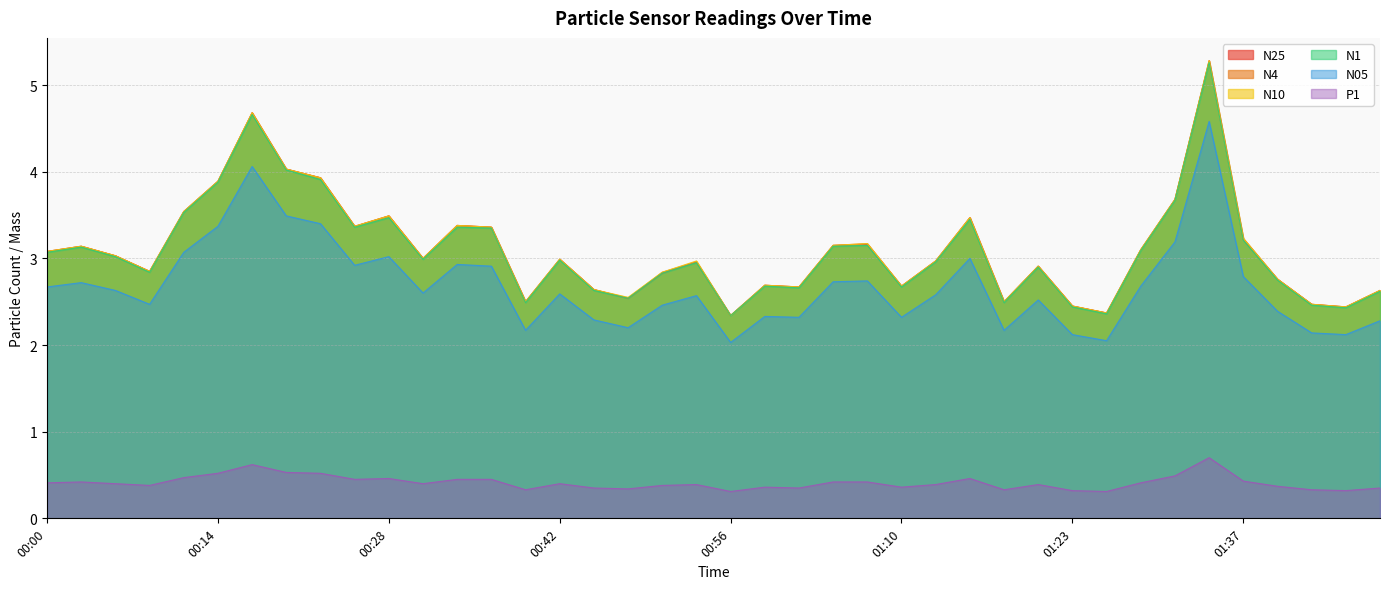

Reading left to right, extract all data points from this chart.

N25: 00:00=3.1	00:03=3.1	00:06=3.0	00:08=2.9	00:11=3.5	00:14=3.9	00:17=4.7	00:20=4.0	00:22=3.9	00:25=3.4	00:28=3.5	00:31=3.0	00:33=3.4	00:36=3.4	00:39=2.5	00:42=3.0	00:44=2.6	00:47=2.5	00:50=2.8	00:53=3.0	00:56=2.3	00:58=2.7	01:01=2.7	01:04=3.1	01:07=3.2	01:10=2.7	01:12=3.0	01:15=3.5	01:18=2.5	01:21=2.9	01:23=2.5	01:26=2.4	01:29=3.1	01:32=3.7	01:35=5.3	01:37=3.2	01:40=2.8	01:43=2.5	01:46=2.4	01:49=2.6
N4: 00:00=3.1	00:03=3.1	00:06=3.0	00:08=2.9	00:11=3.5	00:14=3.9	00:17=4.7	00:20=4.0	00:22=3.9	00:25=3.4	00:28=3.5	00:31=3.0	00:33=3.4	00:36=3.4	00:39=2.5	00:42=3.0	00:44=2.6	00:47=2.5	00:50=2.8	00:53=3.0	00:56=2.3	00:58=2.7	01:01=2.7	01:04=3.1	01:07=3.2	01:10=2.7	01:12=3.0	01:15=3.5	01:18=2.5	01:21=2.9	01:23=2.5	01:26=2.4	01:29=3.1	01:32=3.7	01:35=5.3	01:37=3.2	01:40=2.8	01:43=2.5	01:46=2.4	01:49=2.6
N10: 00:00=3.1	00:03=3.1	00:06=3.0	00:08=2.9	00:11=3.5	00:14=3.9	00:17=4.7	00:20=4.0	00:22=3.9	00:25=3.4	00:28=3.5	00:31=3.0	00:33=3.4	00:36=3.4	00:39=2.5	00:42=3.0	00:44=2.6	00:47=2.5	00:50=2.8	00:53=3.0	00:56=2.3	00:58=2.7	01:01=2.7	01:04=3.1	01:07=3.2	01:10=2.7	01:12=3.0	01:15=3.5	01:18=2.5	01:21=2.9	01:23=2.5	01:26=2.4	01:29=3.1	01:32=3.7	01:35=5.3	01:37=3.2	01:40=2.8	01:43=2.5	01:46=2.4	01:49=2.6
N1: 00:00=3.1	00:03=3.1	00:06=3.0	00:08=2.8	00:11=3.5	00:14=3.9	00:17=4.7	00:20=4.0	00:22=3.9	00:25=3.4	00:28=3.5	00:31=3.0	00:33=3.4	00:36=3.4	00:39=2.5	00:42=3.0	00:44=2.6	00:47=2.5	00:50=2.8	00:53=3.0	00:56=2.3	00:58=2.7	01:01=2.7	01:04=3.1	01:07=3.1	01:10=2.7	01:12=3.0	01:15=3.5	01:18=2.5	01:21=2.9	01:23=2.4	01:26=2.4	01:29=3.1	01:32=3.7	01:35=5.3	01:37=3.2	01:40=2.8	01:43=2.5	01:46=2.4	01:49=2.6
N05: 00:00=2.7	00:03=2.7	00:06=2.6	00:08=2.5	00:11=3.1	00:14=3.4	00:17=4.1	00:20=3.5	00:22=3.4	00:25=2.9	00:28=3.0	00:31=2.6	00:33=2.9	00:36=2.9	00:39=2.2	00:42=2.6	00:44=2.3	00:47=2.2	00:50=2.5	00:53=2.6	00:56=2.0	00:58=2.3	01:01=2.3	01:04=2.7	01:07=2.7	01:10=2.3	01:12=2.6	01:15=3.0	01:18=2.2	01:21=2.5	01:23=2.1	01:26=2.0	01:29=2.7	01:32=3.2	01:35=4.6	01:37=2.8	01:40=2.4	01:43=2.1	01:46=2.1	01:49=2.3
P1: 00:00=0.4	00:03=0.4	00:06=0.4	00:08=0.4	00:11=0.5	00:14=0.5	00:17=0.6	00:20=0.5	00:22=0.5	00:25=0.5	00:28=0.5	00:31=0.4	00:33=0.5	00:36=0.5	00:39=0.3	00:42=0.4	00:44=0.3	00:47=0.3	00:50=0.4	00:53=0.4	00:56=0.3	00:58=0.4	01:01=0.3	01:04=0.4	01:07=0.4	01:10=0.4	01:12=0.4	01:15=0.5	01:18=0.3	01:21=0.4	01:23=0.3	01:26=0.3	01:29=0.4	01:32=0.5	01:35=0.7	01:37=0.4	01:40=0.4	01:43=0.3	01:46=0.3	01:49=0.3